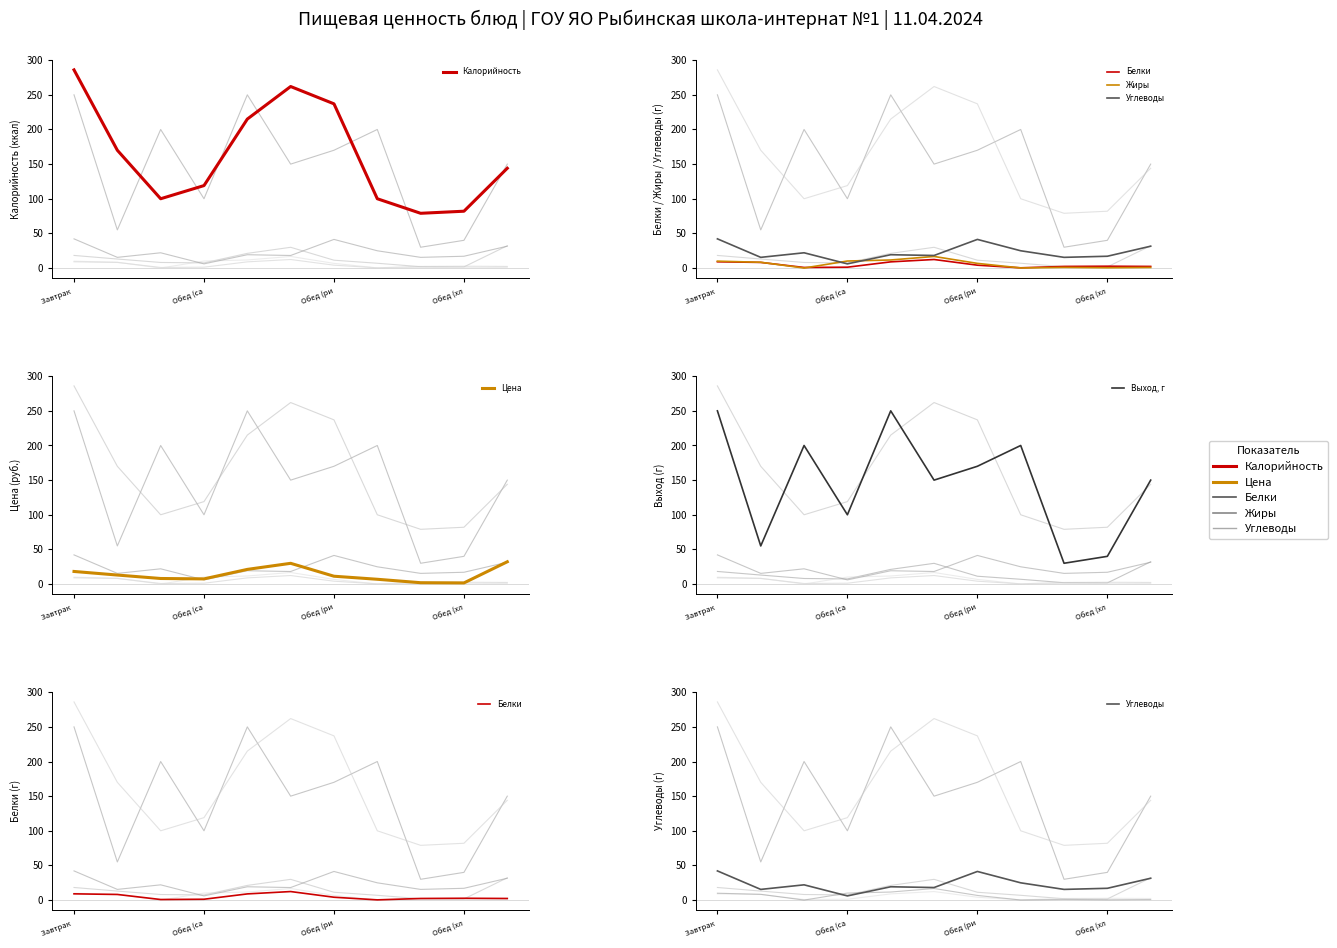

What is the total value across all series at Обед (ри?

470.4